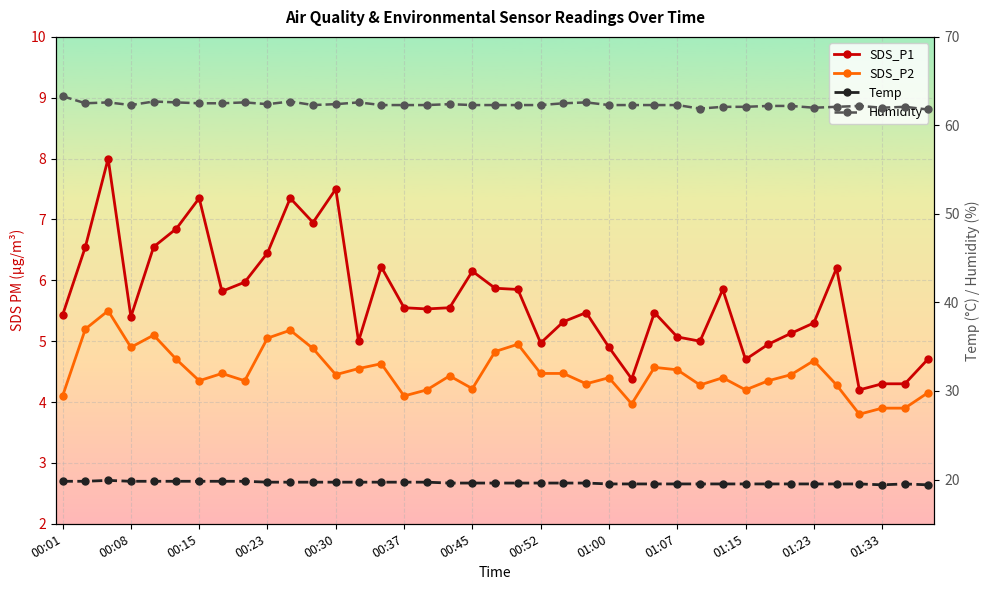

List the series in order of their peak value, highest first.

Humidity, Temp, SDS_P1, SDS_P2